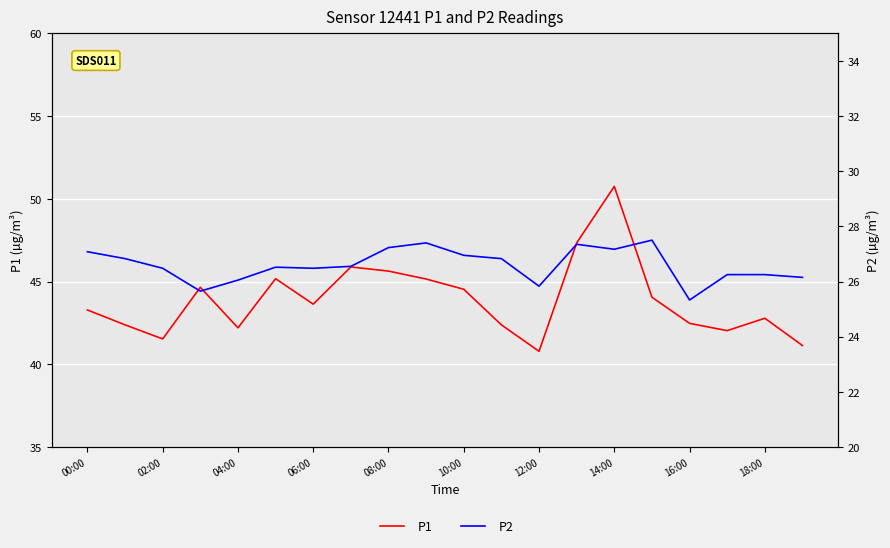

What are all the series names shown in the legend?

P1, P2